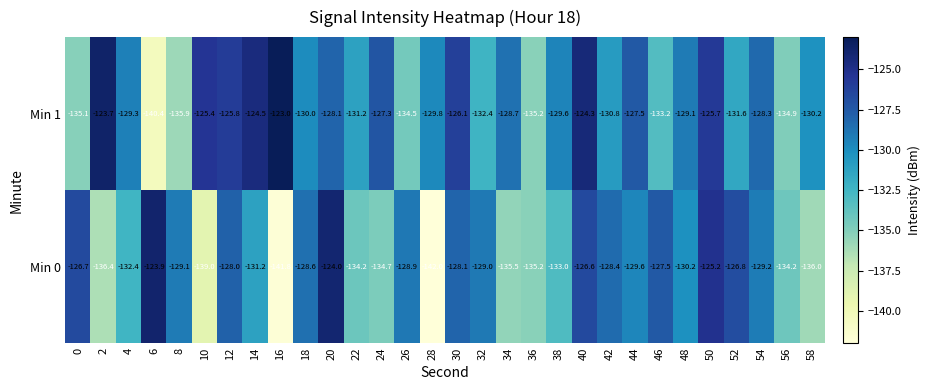

True or false: Min 1 has a value of -50.2 at 26.

False